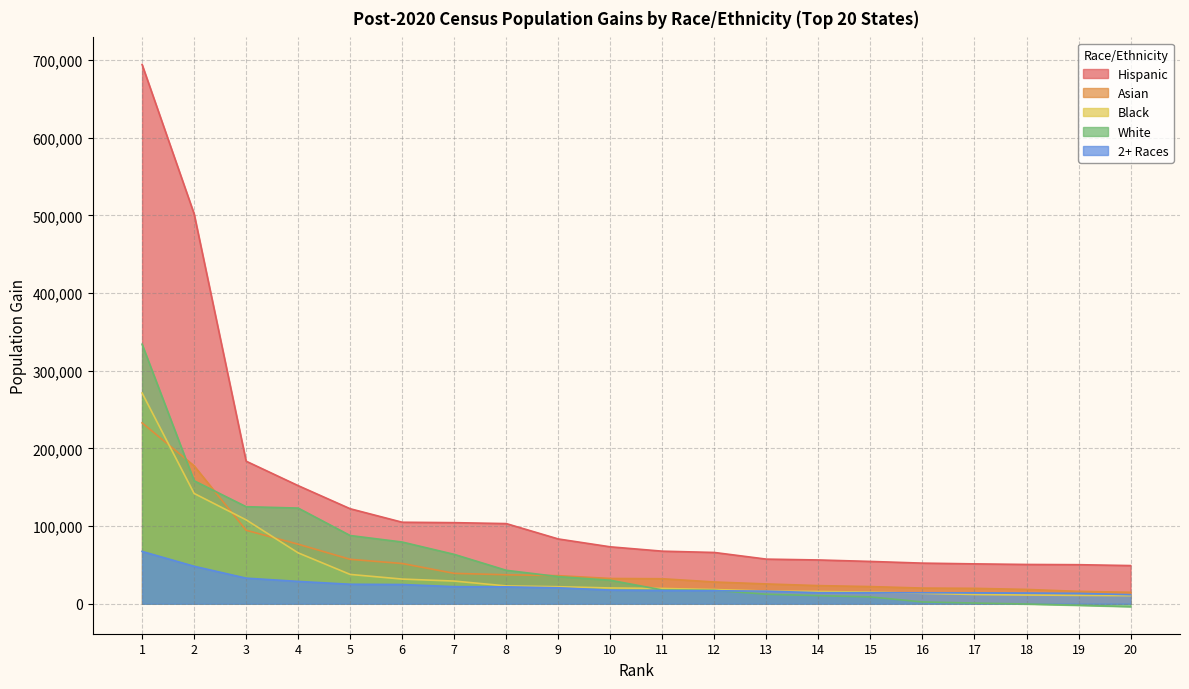

What are all the series names shown in the legend?

Hispanic, Asian, Black, White, 2+ Races